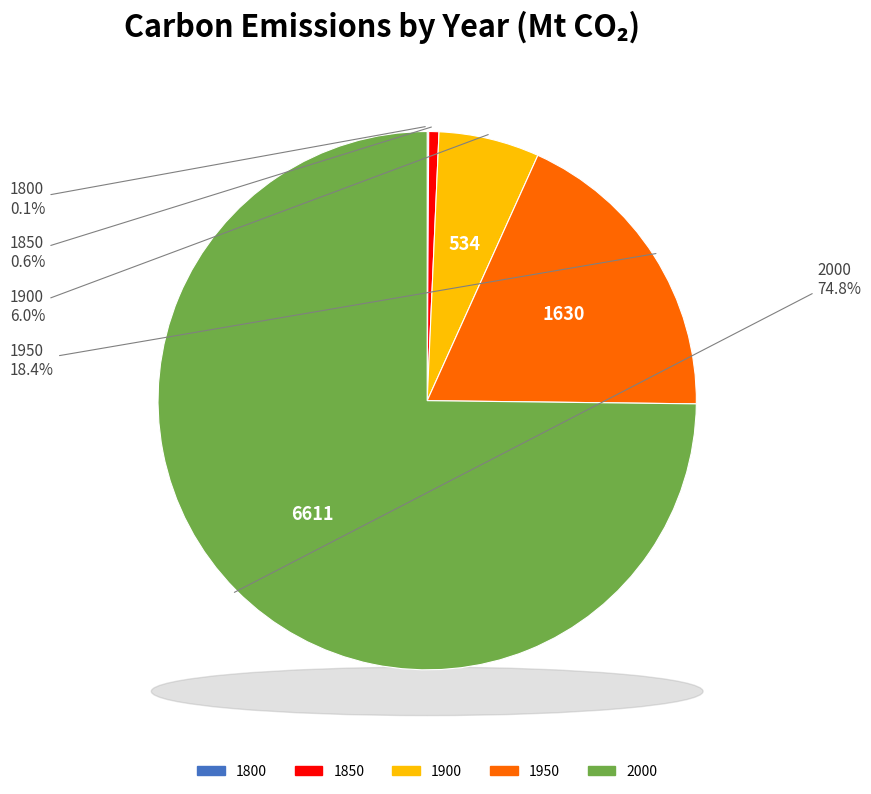

How many slices are in this pie chart?

5